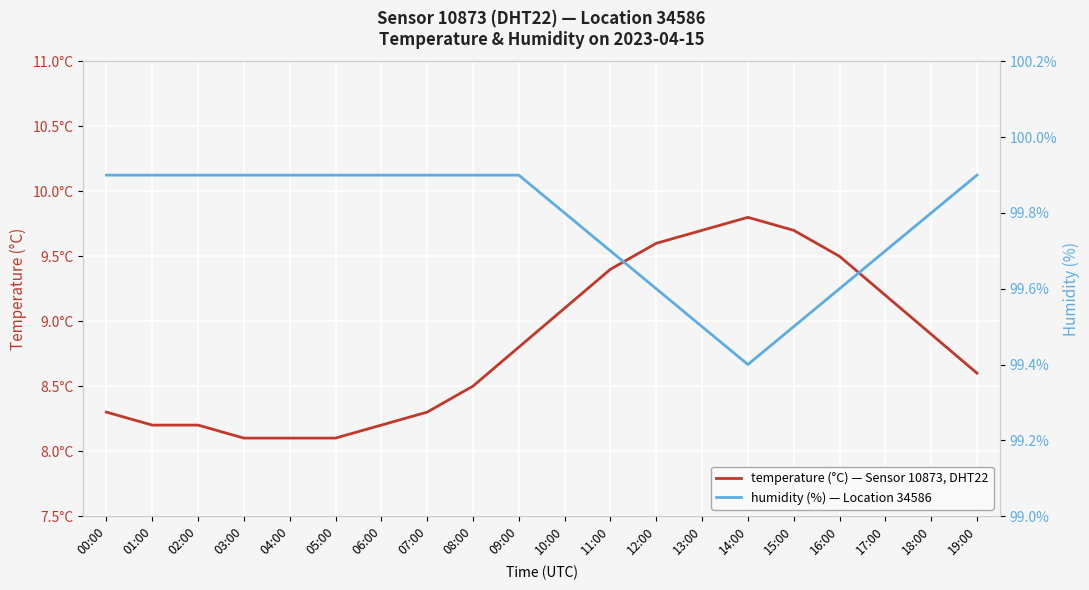

What is the smallest value displayed?

8.1